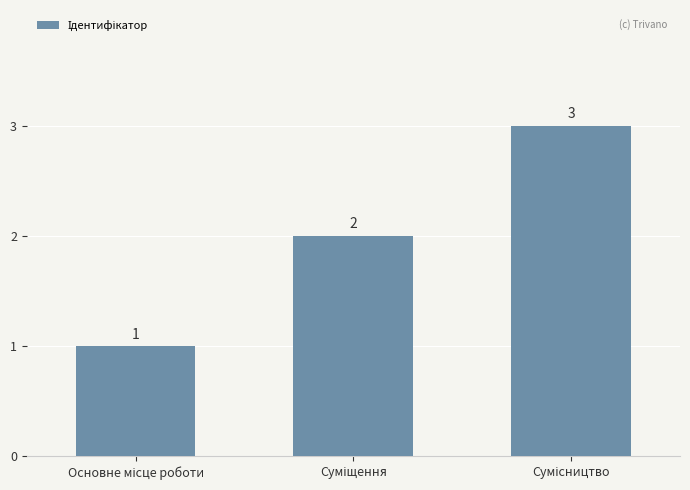

What is the sum of all values?

6